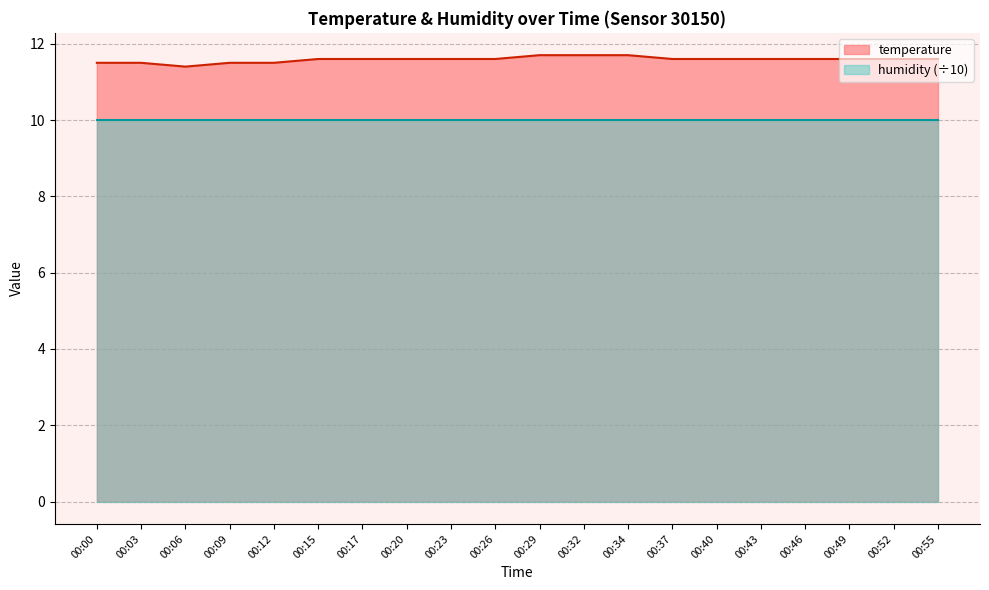

What is the difference between the second highest and second lowest values?

0.2